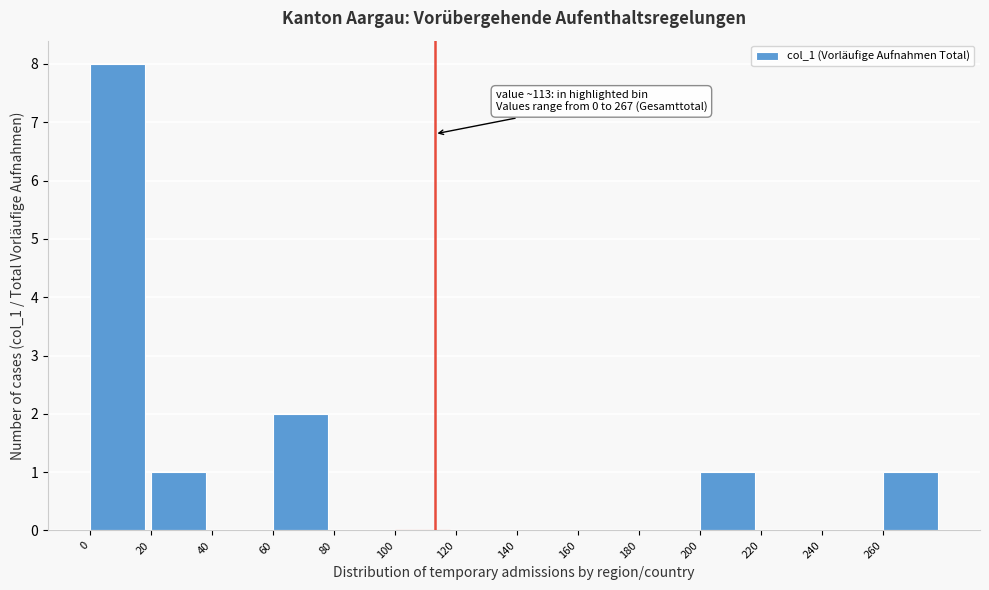

Which range on the x-axis has the tallest bar?

0 to 20